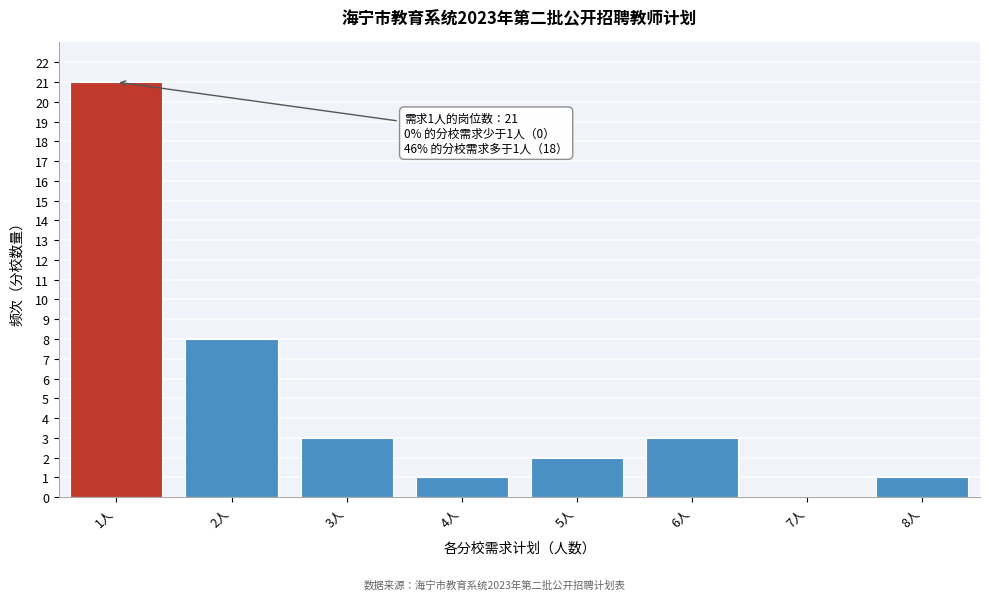

Over which range of the x-axis is the bar tallest?

0.5 to 1.5